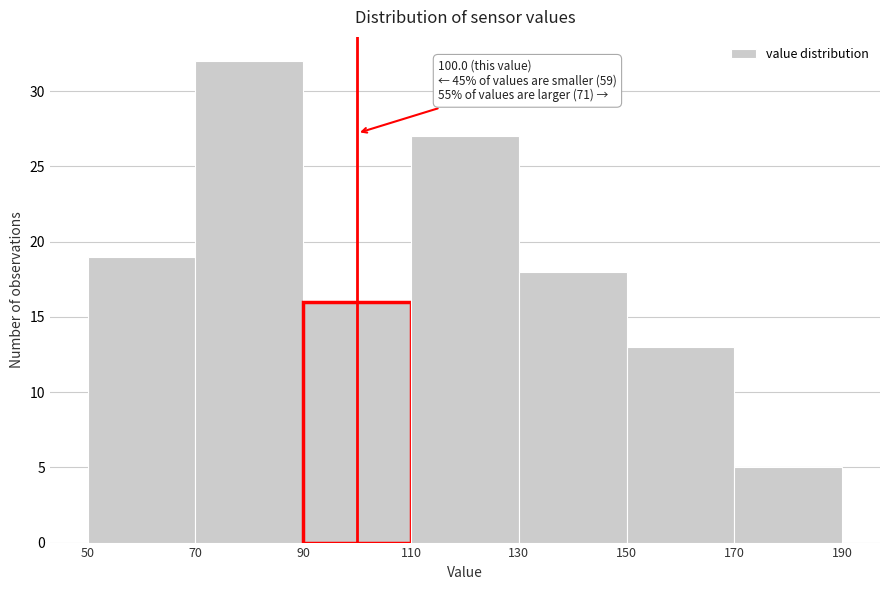

Which range on the x-axis has the tallest bar?

70 to 90